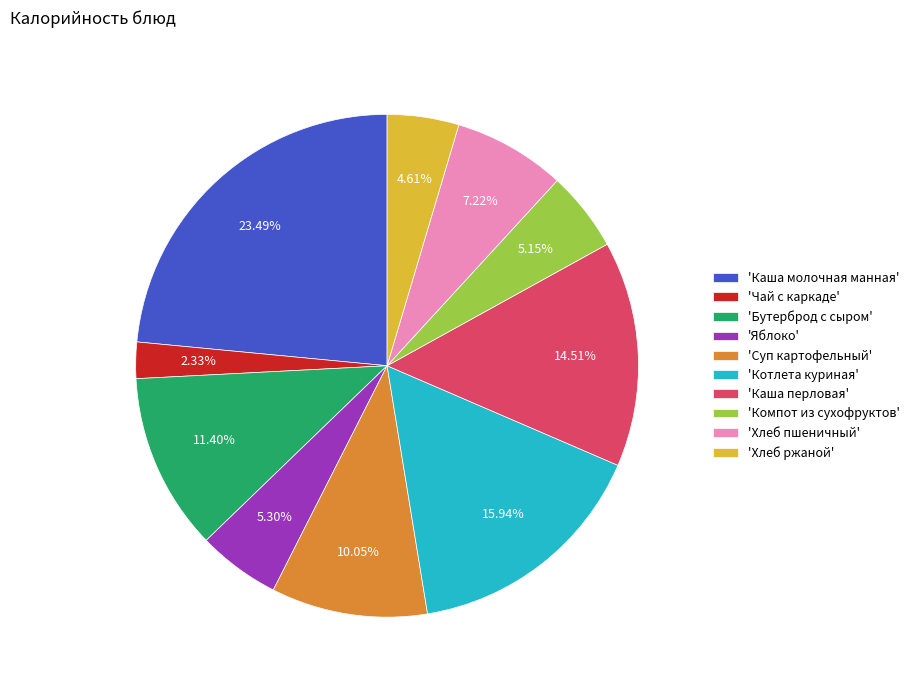

How many slices are in this pie chart?

10